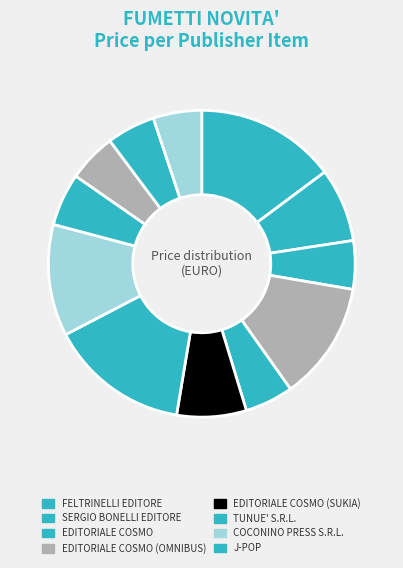

How many slices are in this pie chart?

12